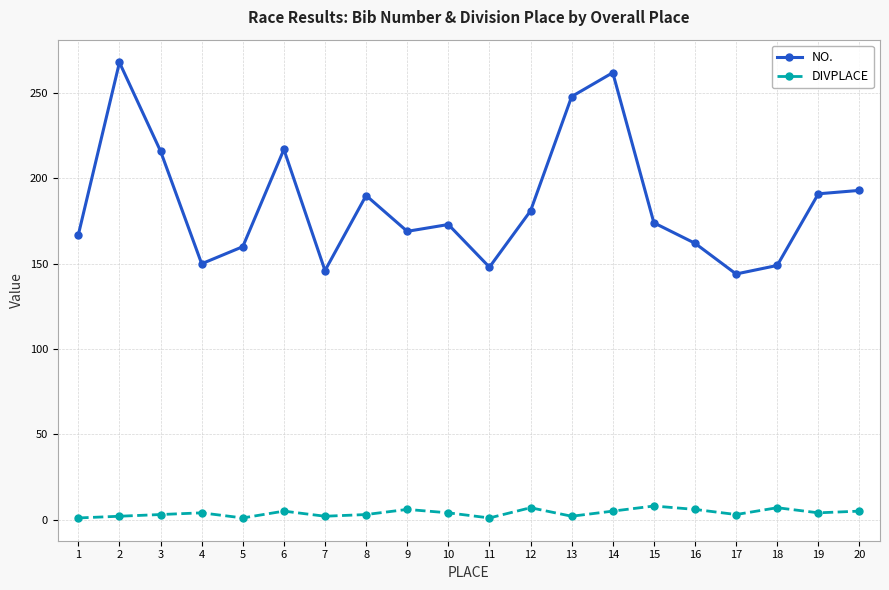

What is the sum of all NO. values?

3708